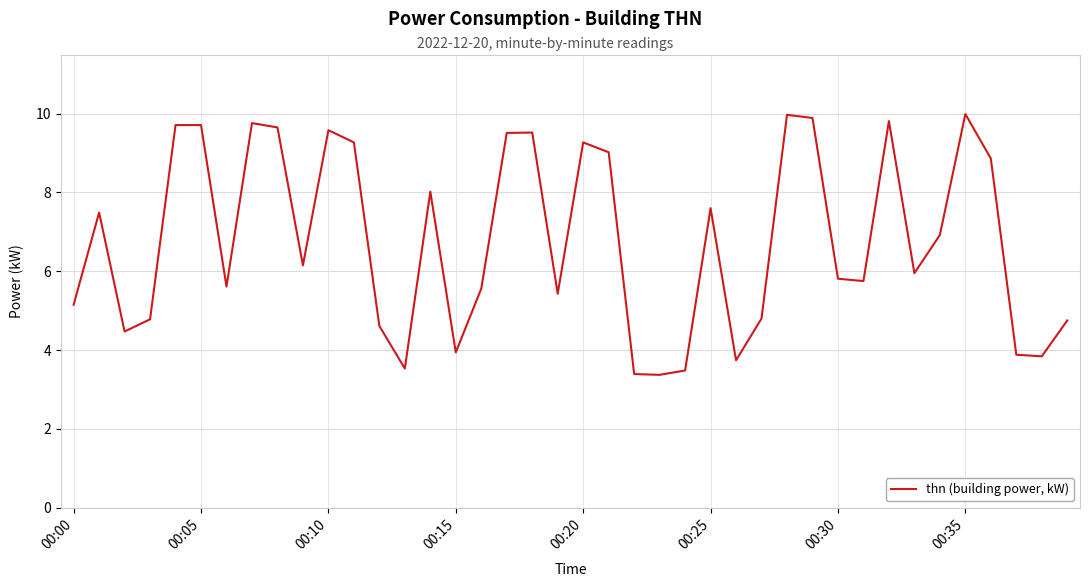

What is the difference between the maximum and minimum values?

6.6